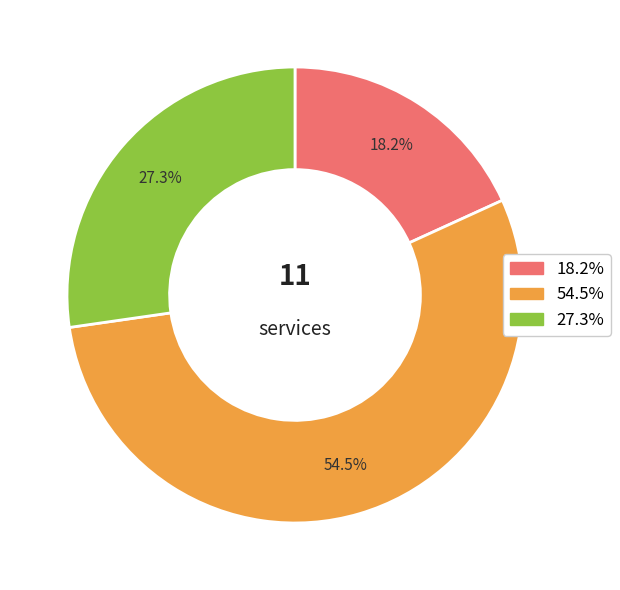

How many slices are in this pie chart?

3